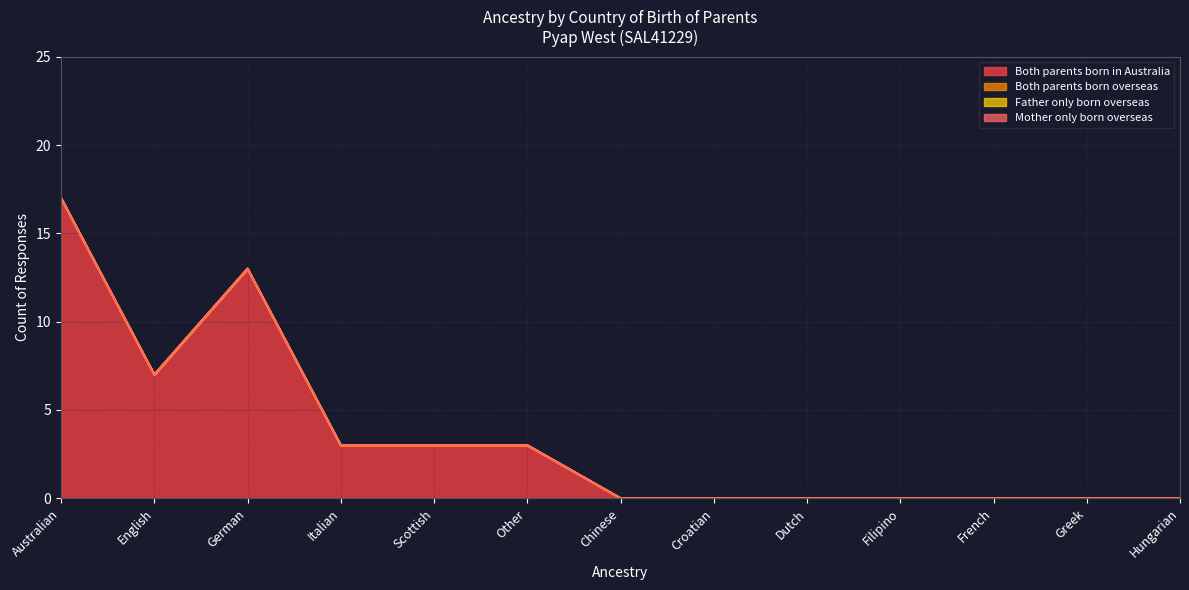

At how many categories does at least one series exceed 6?

3